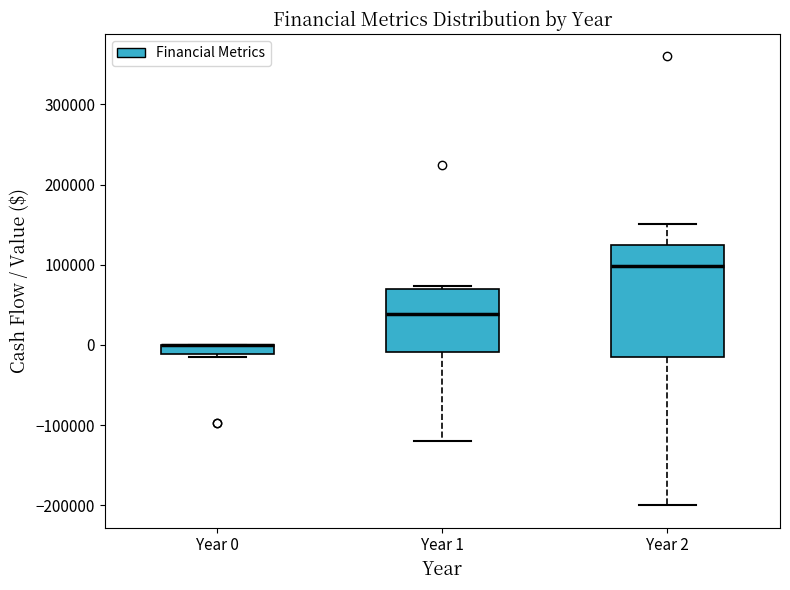

Where is the lower edge of the box for Year 0 on the y-axis? The values are not printed on the chart, so give them approximately, as read against the axis.

-10000